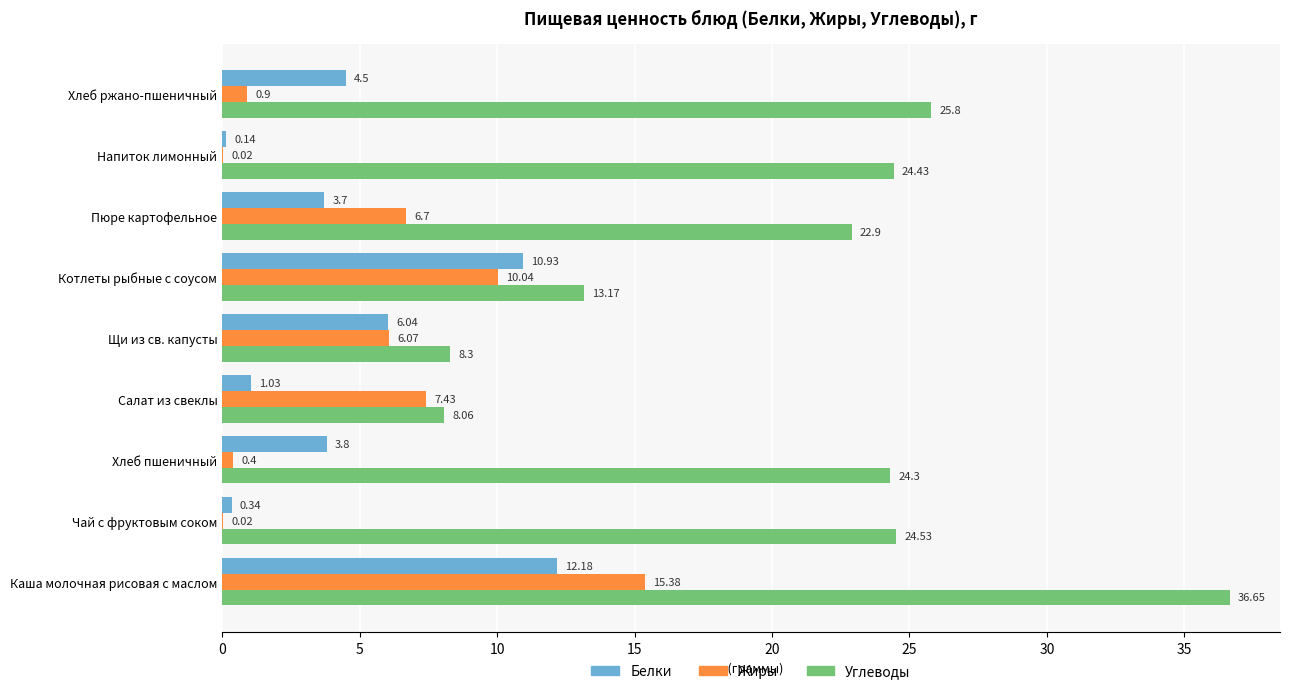

Which series changed the most between Котлеты рыбные с соусом and Хлеб ржано-пшеничный?

Углеводы